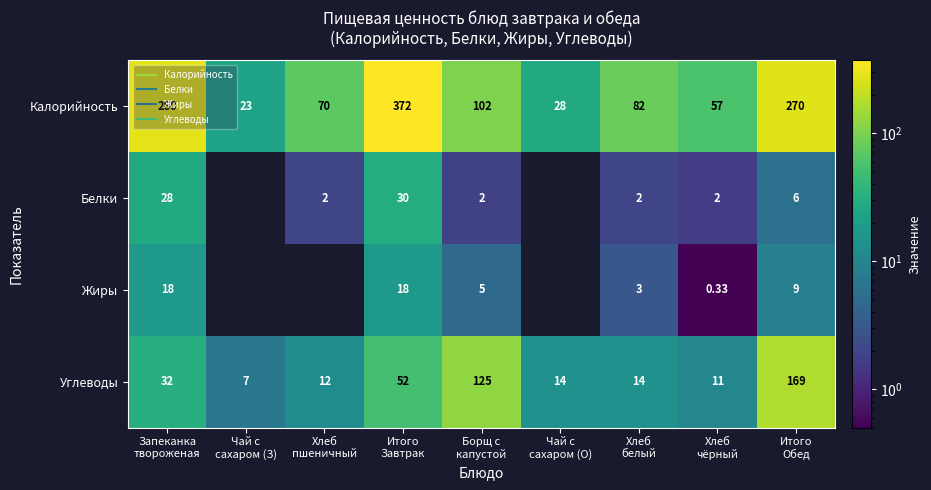

What is the difference between the Белки values at Борщ с капустой and Хлеб белый?

0.2